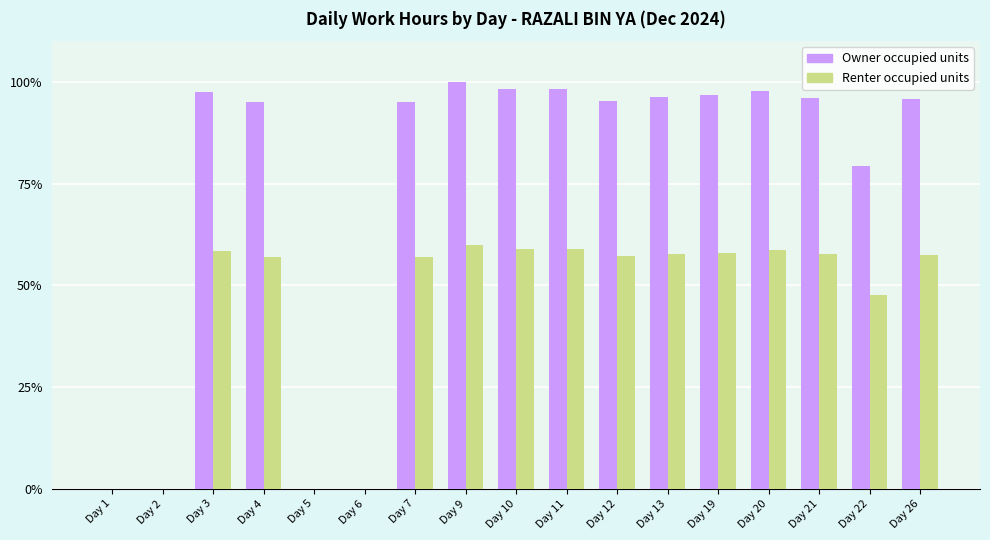

The value of Renter occupied units at Day 5 is 0.0. True or false?

True